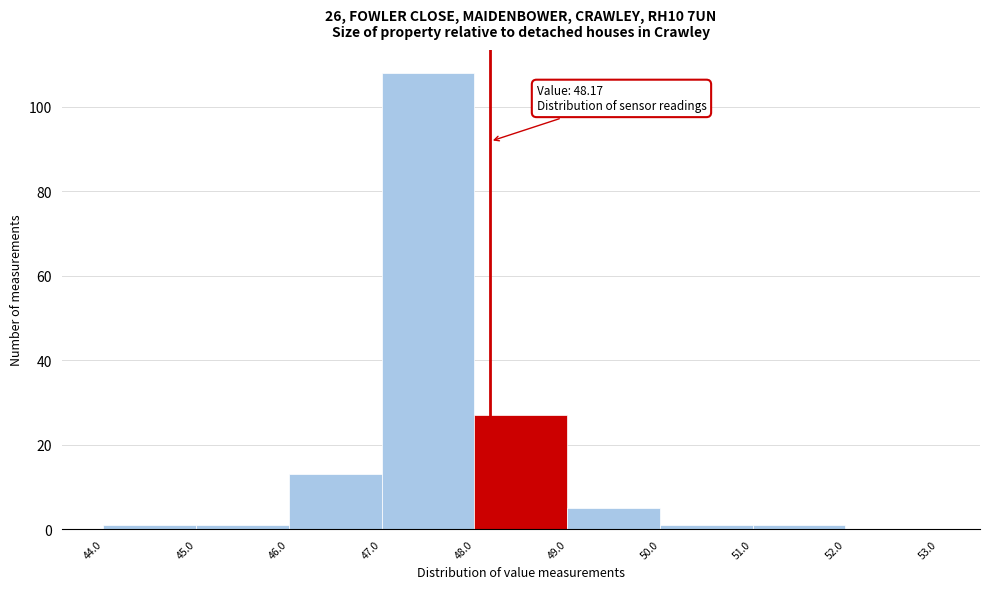

Over which range of the x-axis is the bar tallest?

47.0 to 48.0